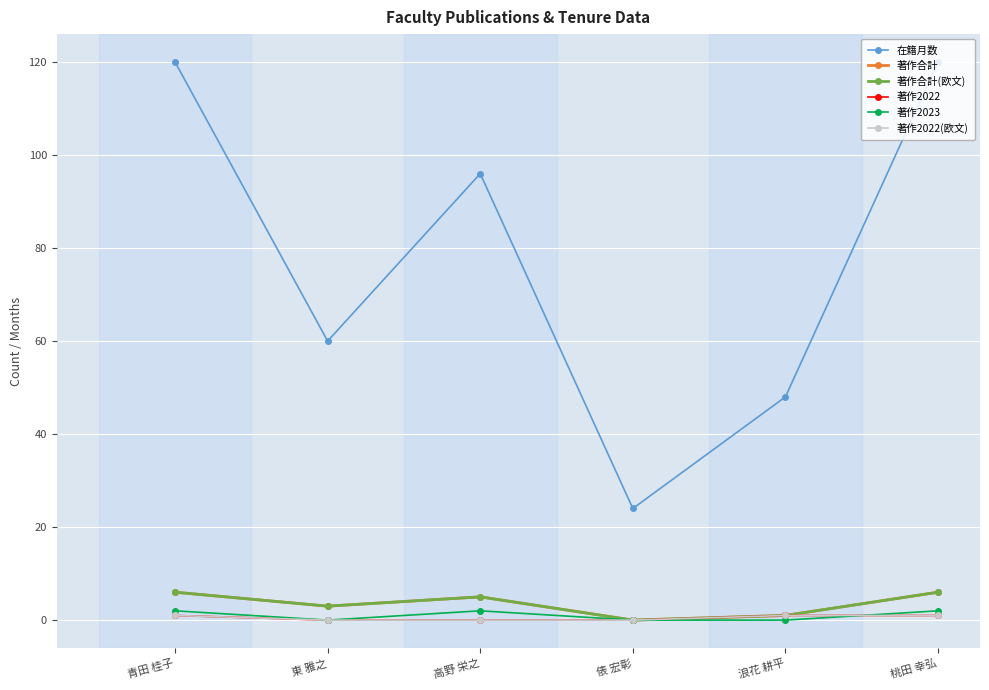

How many lines are shown in the chart?

6